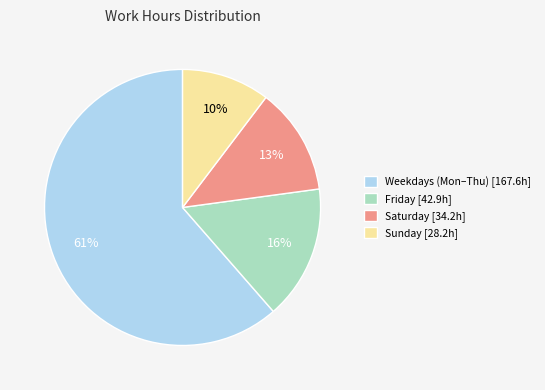

Which category has the biggest portion of the pie?

Weekdays (Mon–Thu) [167.6h]